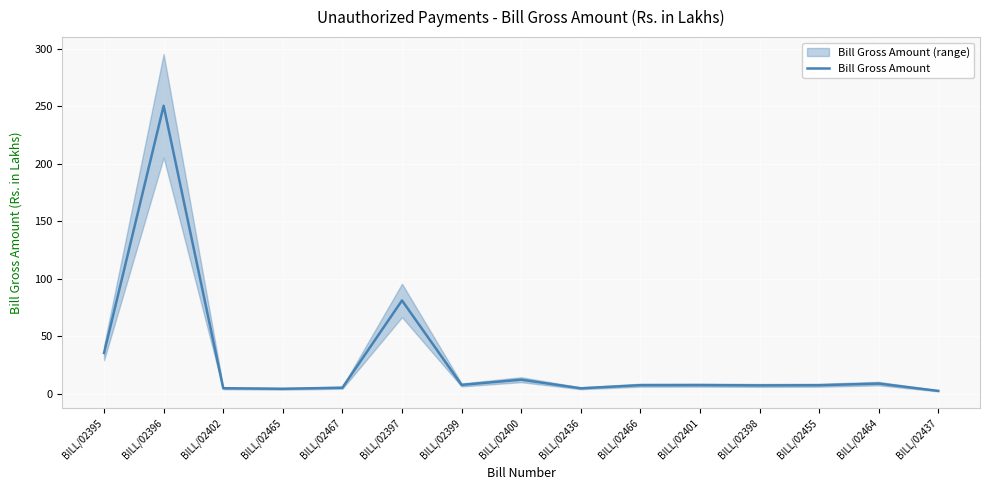

What is the sum of all values?

444.3